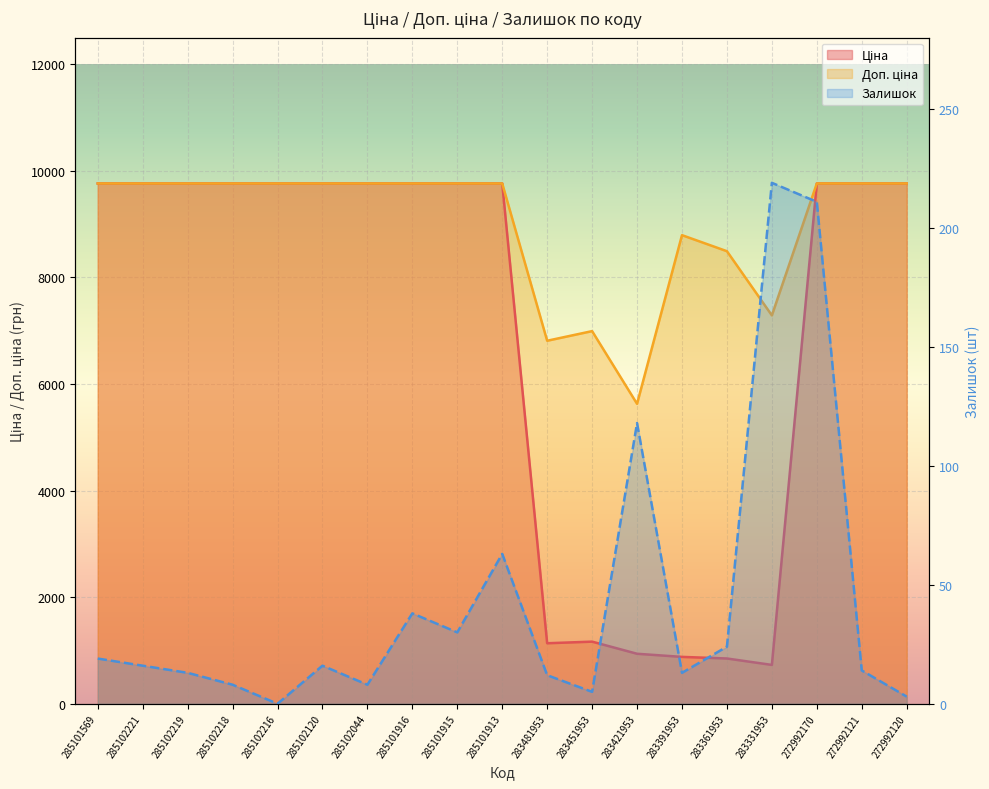

Reading left to right, what are all the values shown in this chart?

Ціна: 285101569=9764.4	285102221=9764.4	285102219=9764.4	285102218=9764.4	285102216=9764.4	285102120=9764.4	285102044=9764.4	285101916=9764.4	285101915=9764.4	285101913=9764.4	283481953=1135.5	283451953=1165.6	283421953=938.2	283391953=879.5	283361953=849.3	283331953=728.9	272992170=9764.4	272992121=9764.4	272992120=9764.4
Доп. ціна: 285101569=9764.4	285102221=9764.4	285102219=9764.4	285102218=9764.4	285102216=9764.4	285102120=9764.4	285102044=9764.4	285101916=9764.4	285101915=9764.4	285101913=9764.4	283481953=6812.7	283451953=6993.4	283421953=5629.1	283391953=8794.5	283361953=8493.3	283331953=7288.6	272992170=9764.4	272992121=9764.4	272992120=9764.4
Залишок: 285101569=19.0	285102221=16.0	285102219=13.0	285102218=8.0	285102216=0.0	285102120=16.0	285102044=8.0	285101916=38.0	285101915=30.0	285101913=63.0	283481953=12.0	283451953=5.0	283421953=118.0	283391953=13.0	283361953=24.0	283331953=219.0	272992170=211.0	272992121=14.0	272992120=3.0